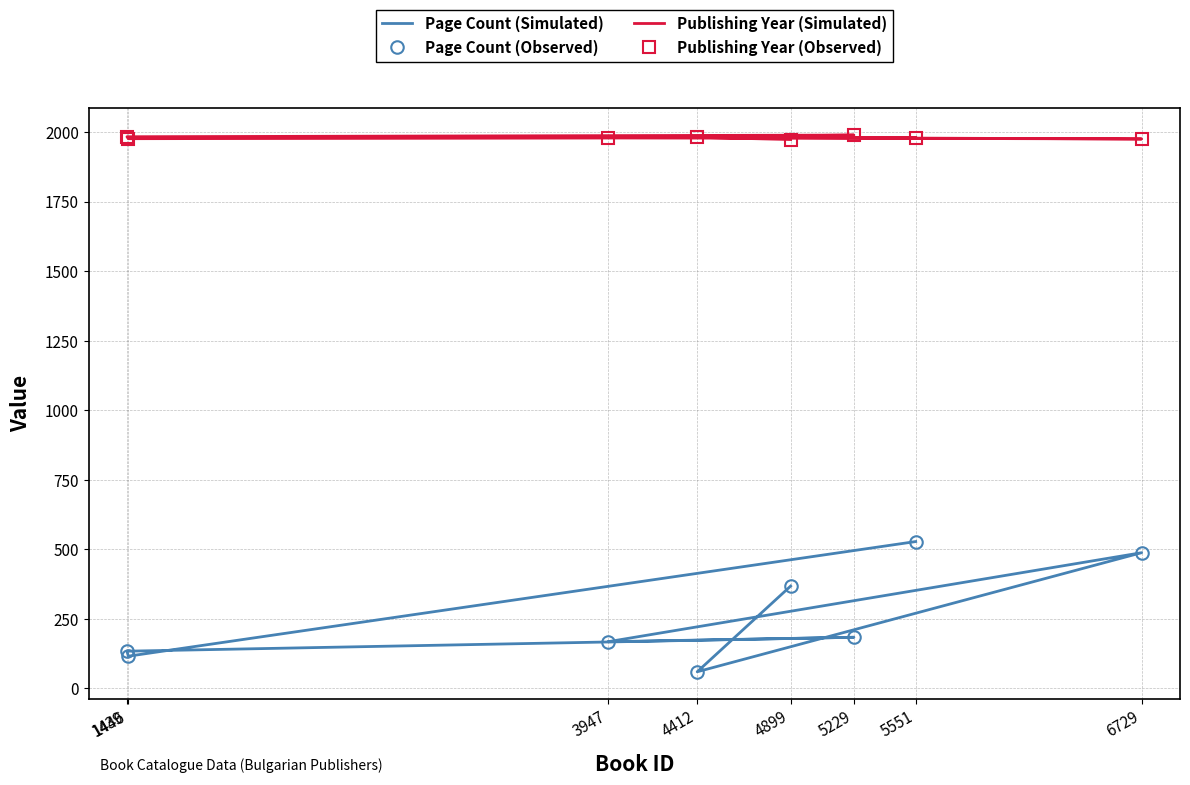

How many interior local peaks does the Publishing Year (Simulated) series have?

2